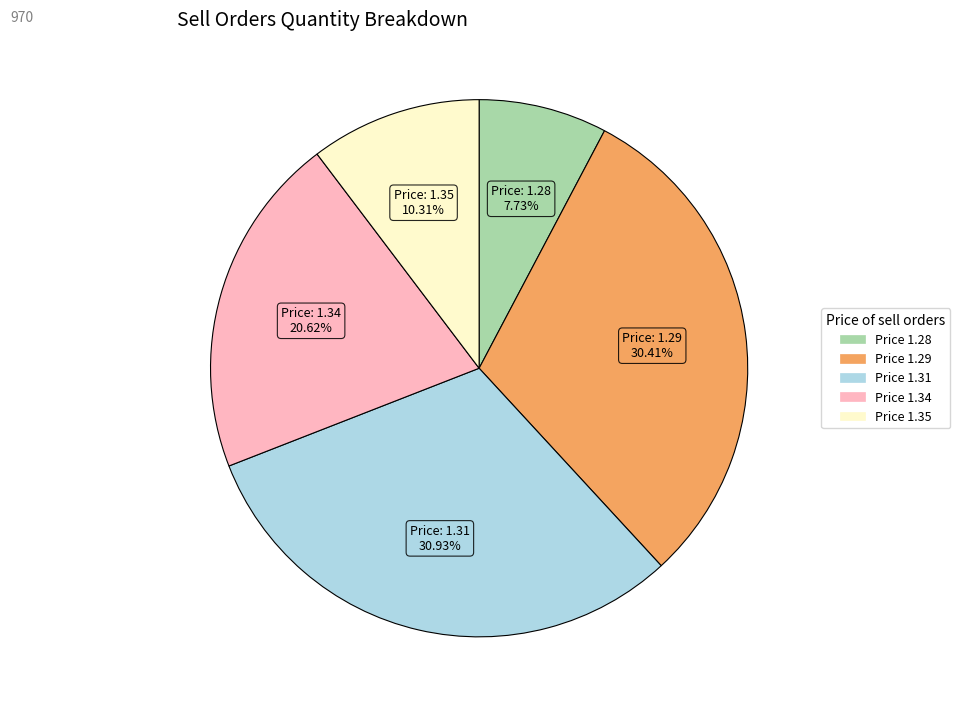

Does any single category account for the majority?

No